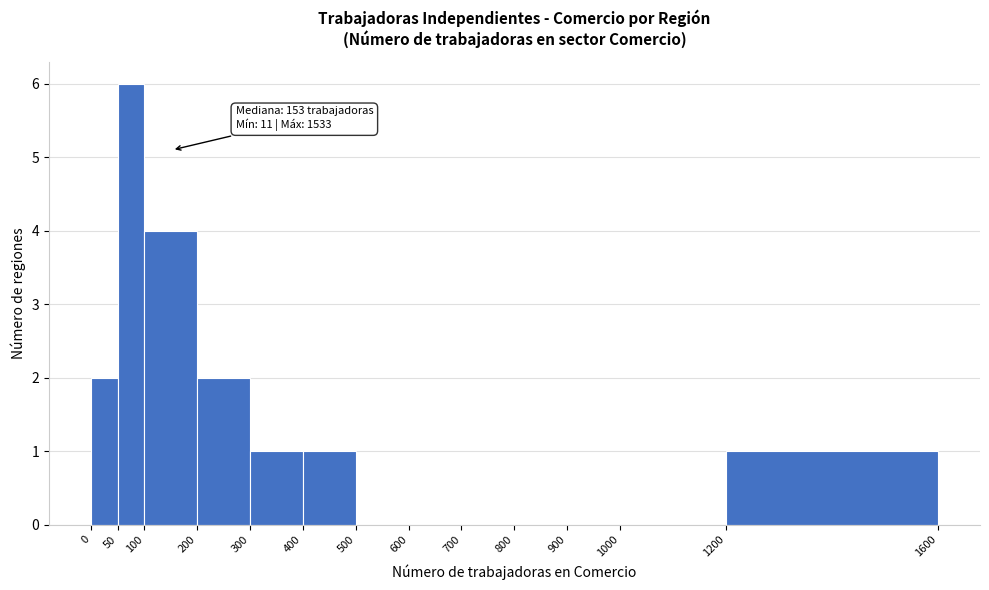

Which range on the x-axis has the tallest bar?

50 to 100